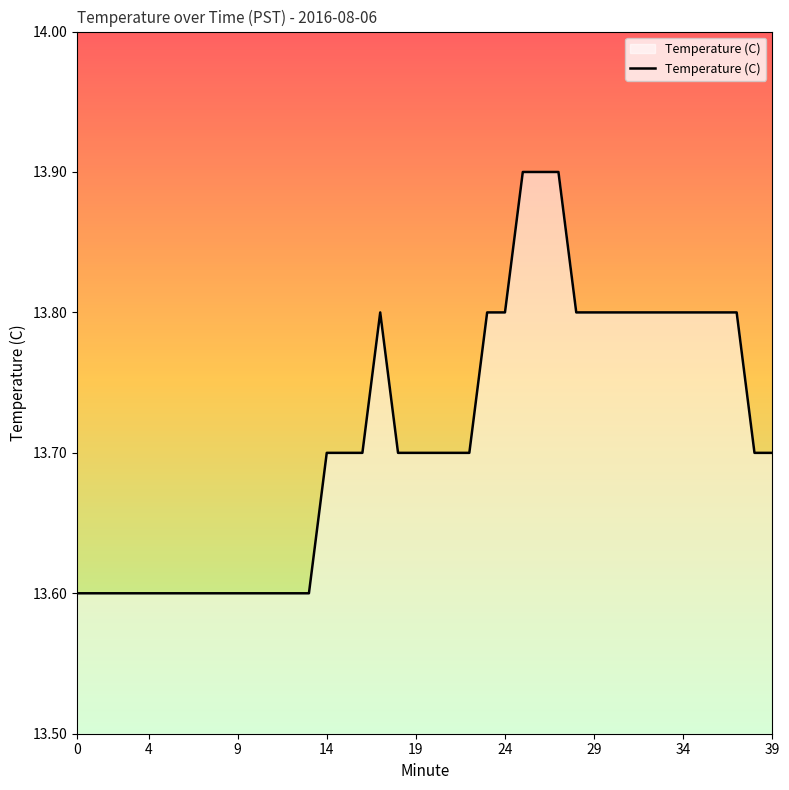

How many values are between 13 and 14?

40